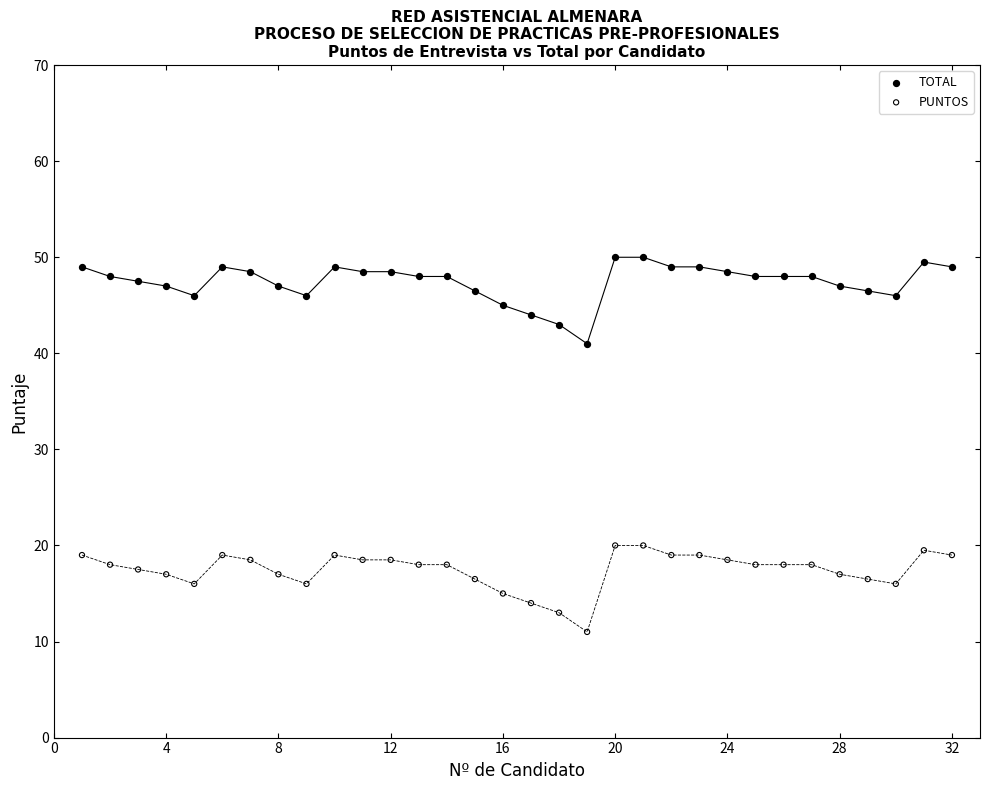

Which series contains the lowest Y value?

PUNTOS